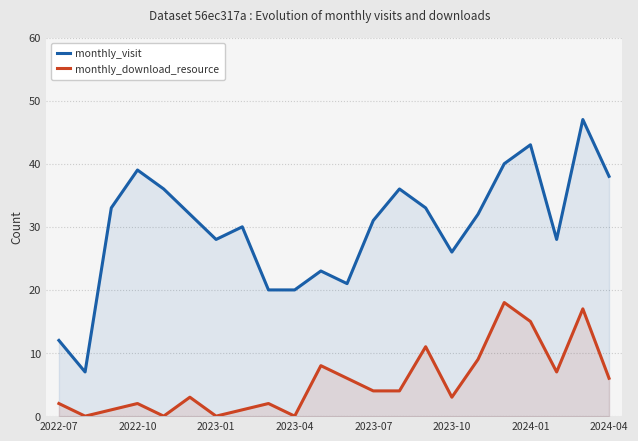

At 8, list the series in order from largest to smallest.

monthly_visit, monthly_download_resource